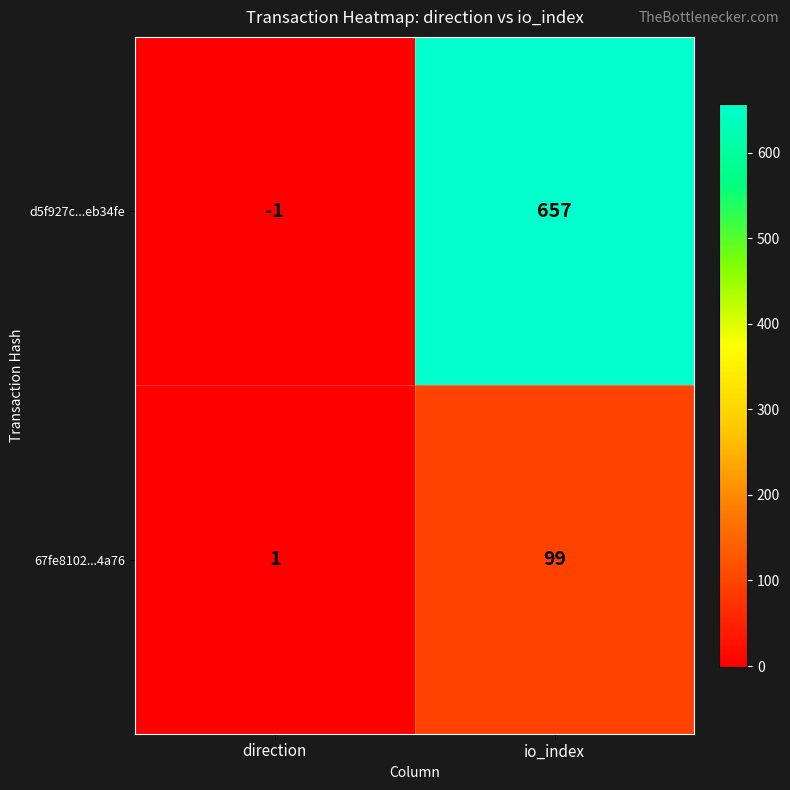

Rank the series at direction from lowest to highest value.

d5f927c...eb34fe, 67fe8102...4a76